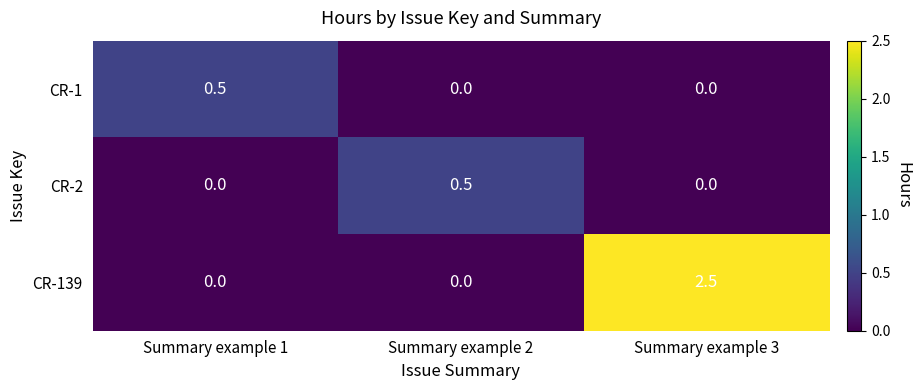

What is the maximum value shown in the chart?

2.5